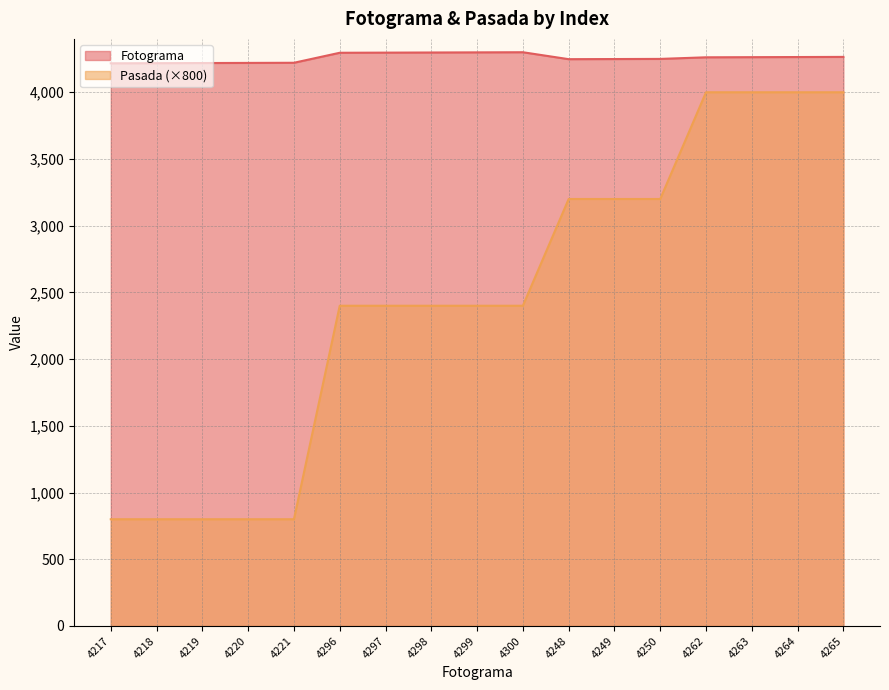

What is the total value across all series at 4297?

6697